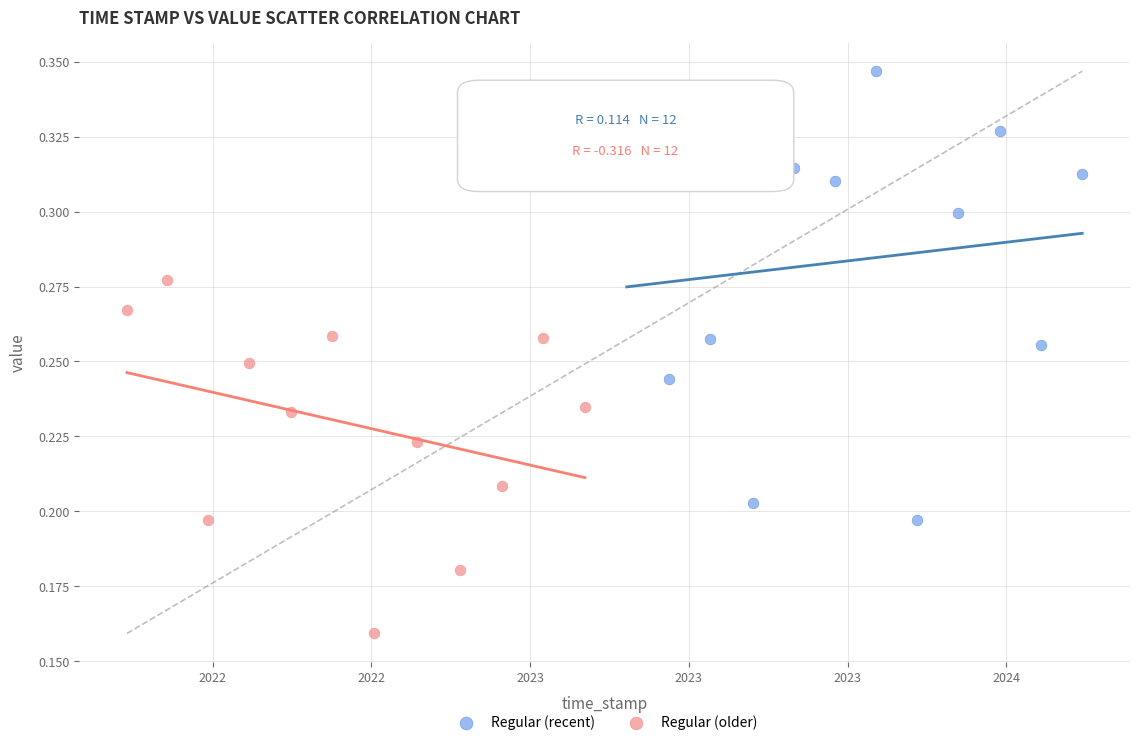

Which series has the largest Y range (max minus min)?

Regular (recent)